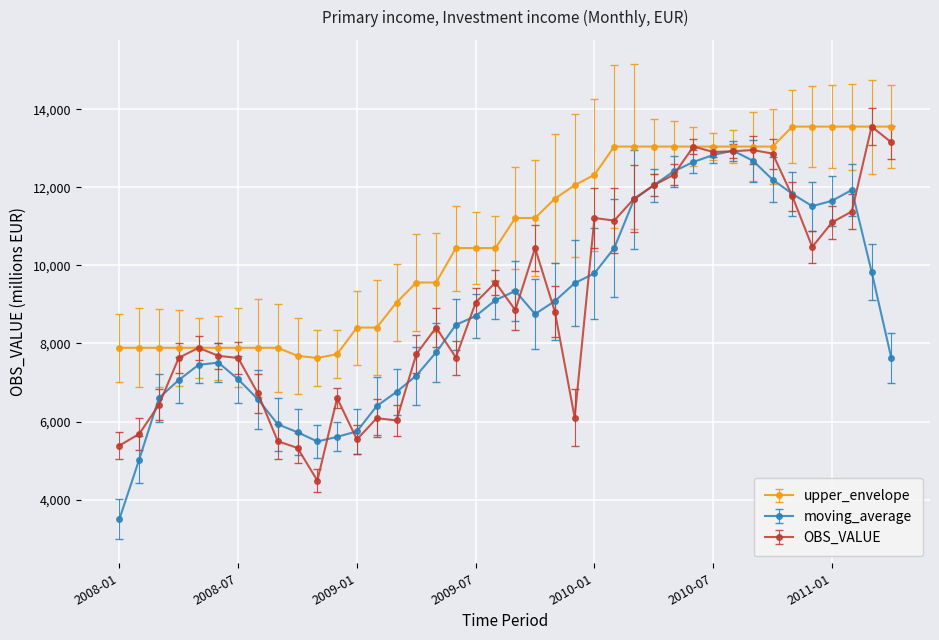

Which series has the largest total across all categories?

upper_envelope